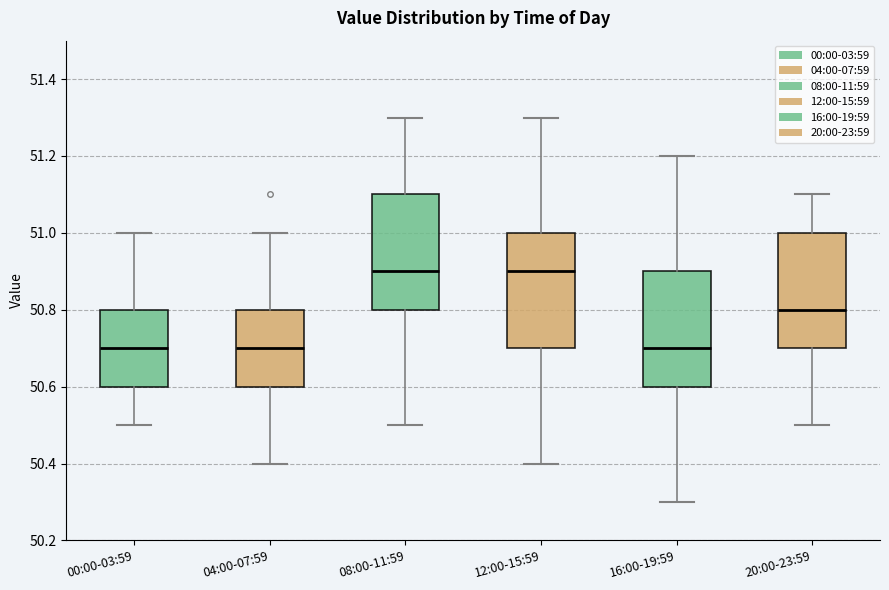

Reading left to right, read every box against the y-axis: the position of its median line, the range the box covers, and the ends of its whiskers. The values are not printed on the chart, so give them approximately, as read against the axis.

00:00-03:59: median 50.7, box 50.6 to 50.8, whiskers 50.5 to 51.0
04:00-07:59: median 50.7, box 50.6 to 50.8, whiskers 50.4 to 51.0
08:00-11:59: median 50.9, box 50.8 to 51.1, whiskers 50.5 to 51.3
12:00-15:59: median 50.9, box 50.7 to 51.0, whiskers 50.4 to 51.3
16:00-19:59: median 50.7, box 50.6 to 50.9, whiskers 50.3 to 51.2
20:00-23:59: median 50.8, box 50.7 to 51.0, whiskers 50.5 to 51.1